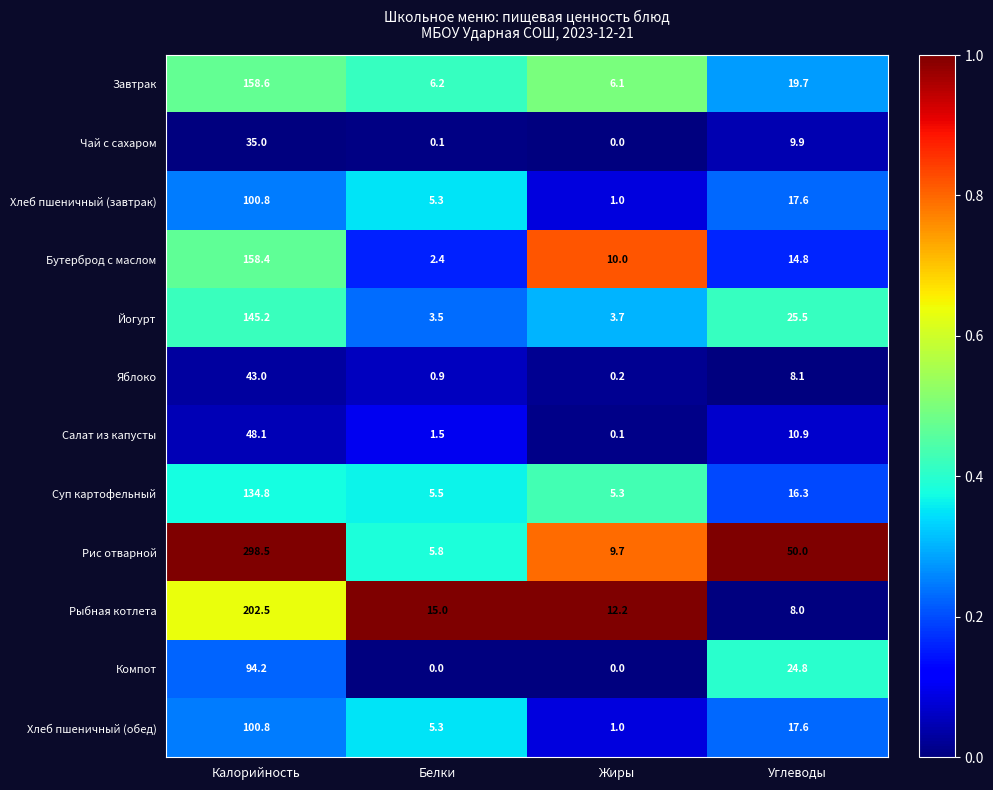

At which label is Компот closest to 47?

Углеводы